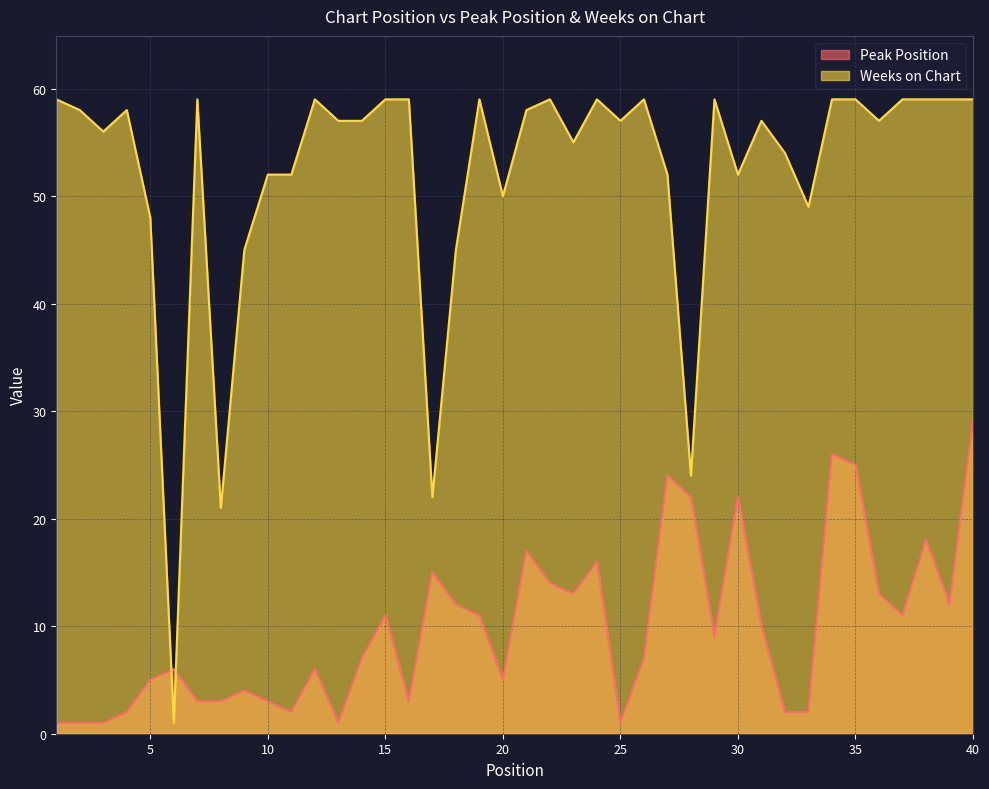

In Weeks on Chart, how many points are lower than both neighbors (excluding endpoints)?

11